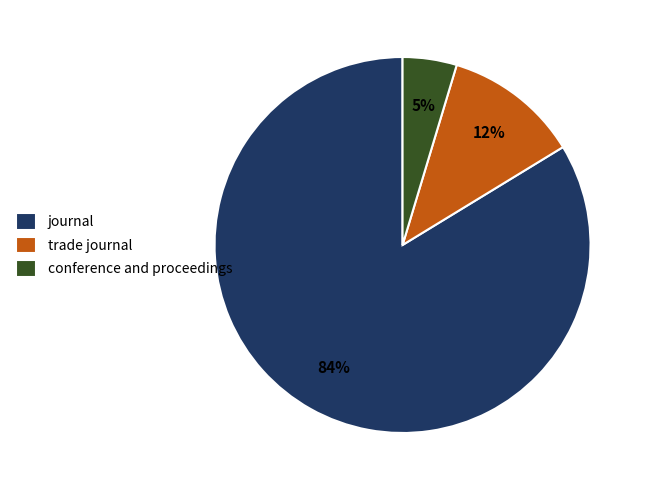

Which category has the biggest portion of the pie?

journal